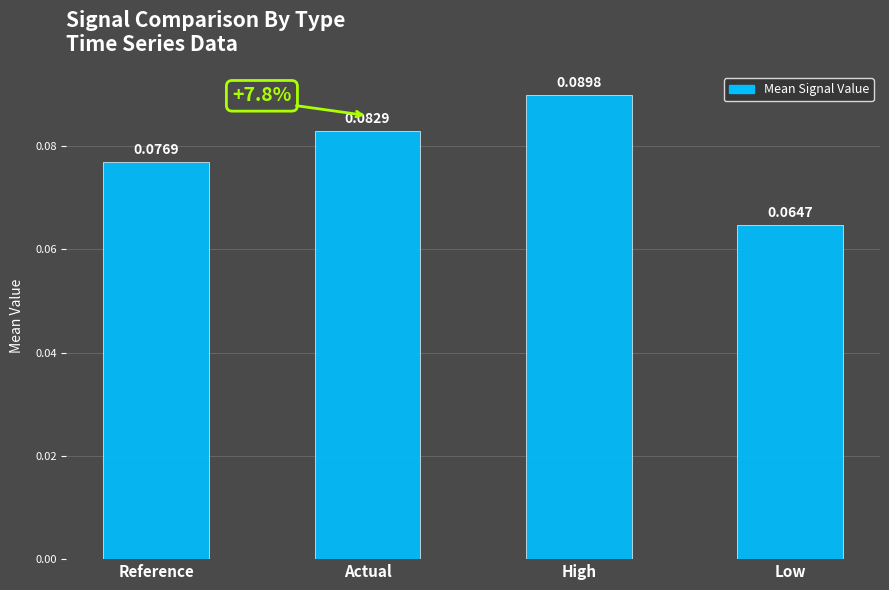

At which label is the value closest to 0?

Low